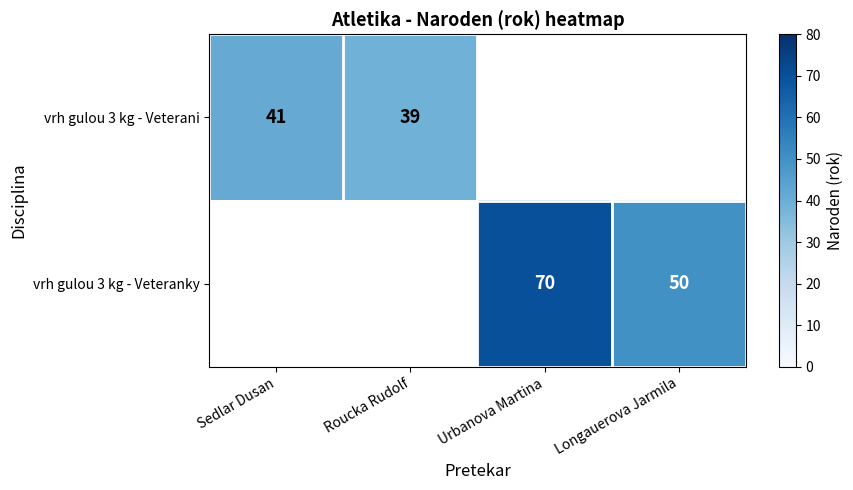

The value of vrh gulou 3 kg - Veterani at Roucka Rudolf is 39. True or false?

True